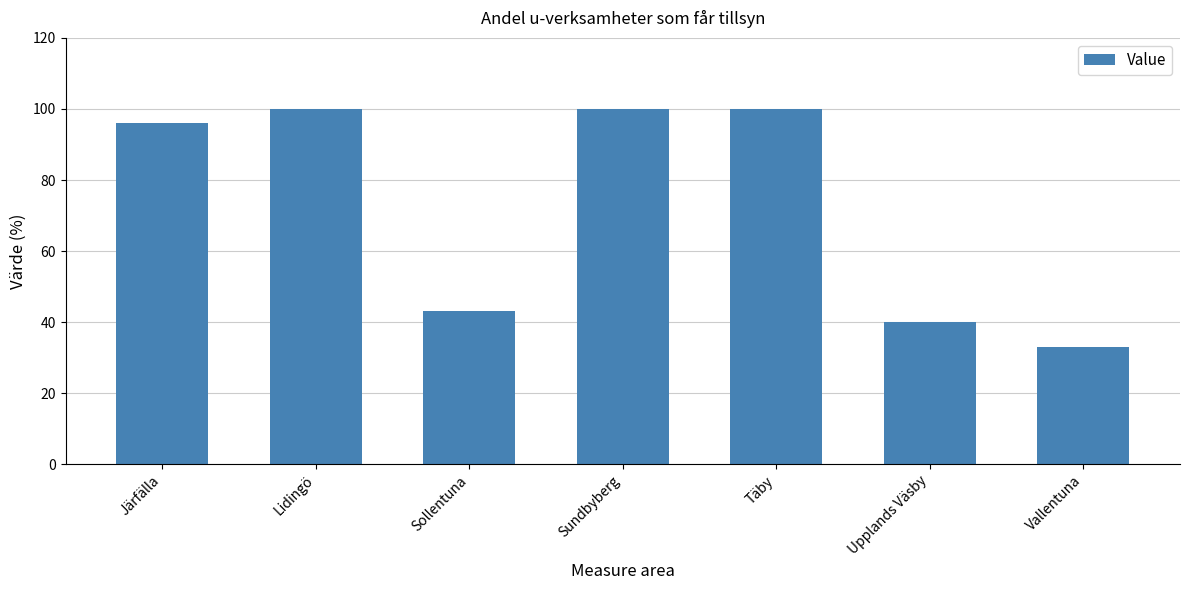

What is the ratio of the value at Sundbyberg to the value at Täby?

1.0